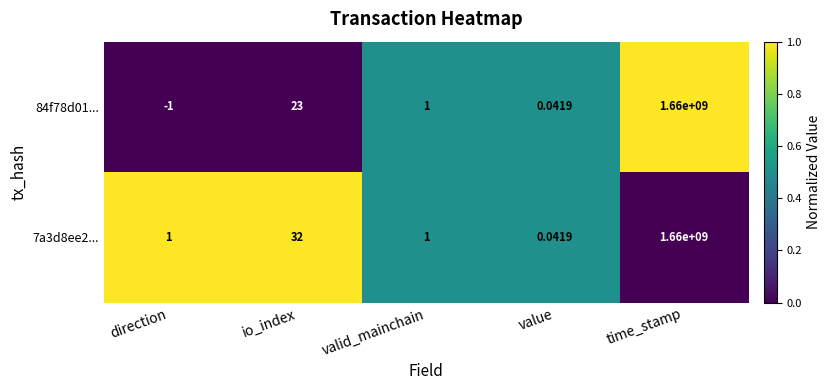

Which category has the lowest value in the 7a3d8ee2... series?

value